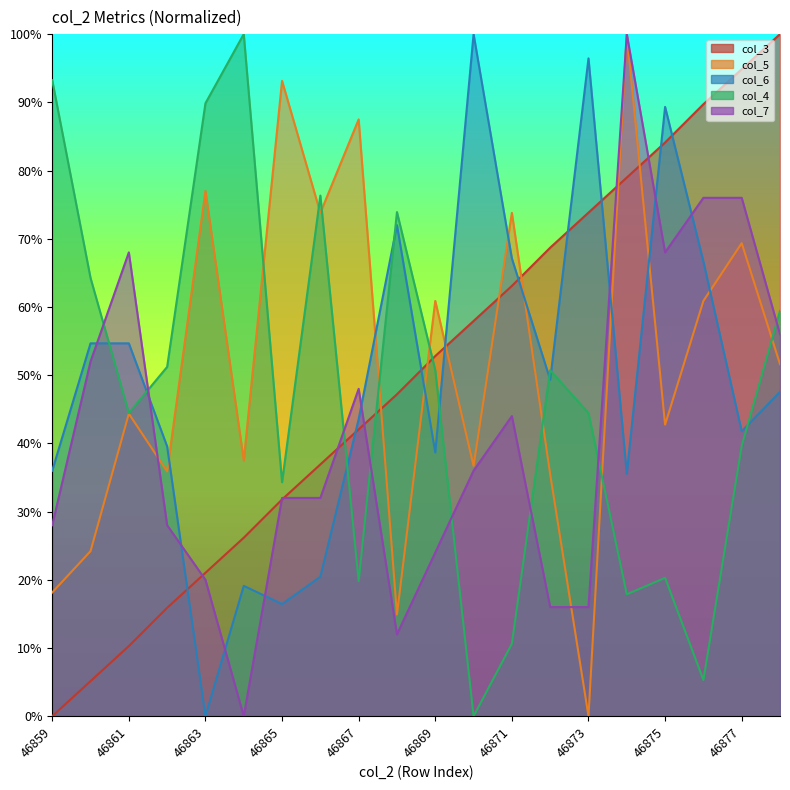

What is the sum of the col_3 values at 46867 and 46866?

79.0